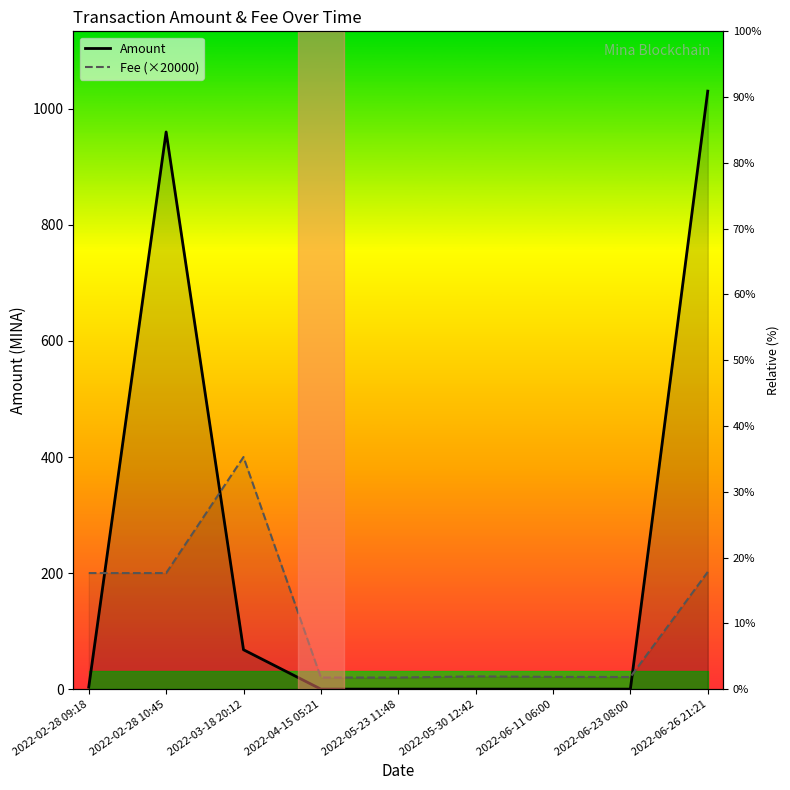

How many data points in Fee (×20000) are less than 21?

3